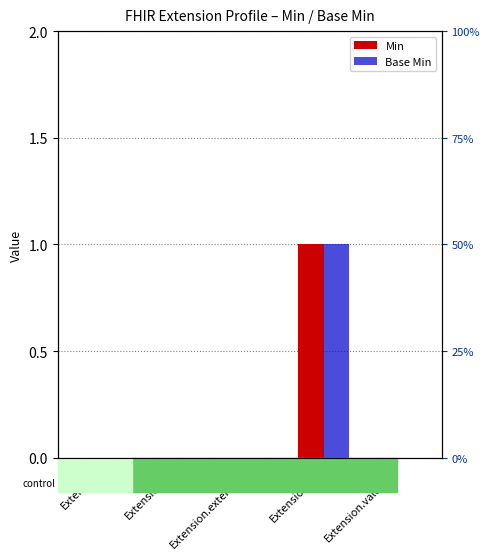

The Min series shows 0 at Extension.id. True or false?

False